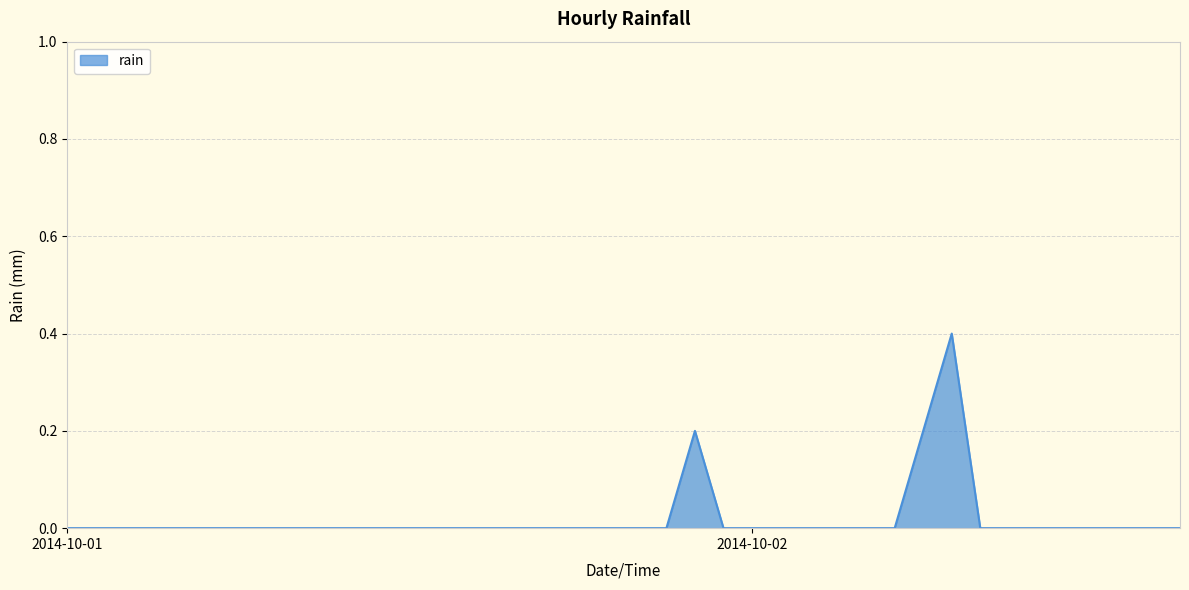

Reading left to right, transcribe all the data shown in this chart.

0.0	0.0	0.0	0.0	0.0	0.0	0.0	0.0	0.0	0.0	0.0	0.0	0.0	0.0	0.0	0.0	0.0	0.0	0.0	0.0	0.0	0.0	0.2	0.0	0.0	0.0	0.0	0.0	0.0	0.0	0.2	0.4	0.0	0.0	0.0	0.0	0.0	0.0	0.0	0.0